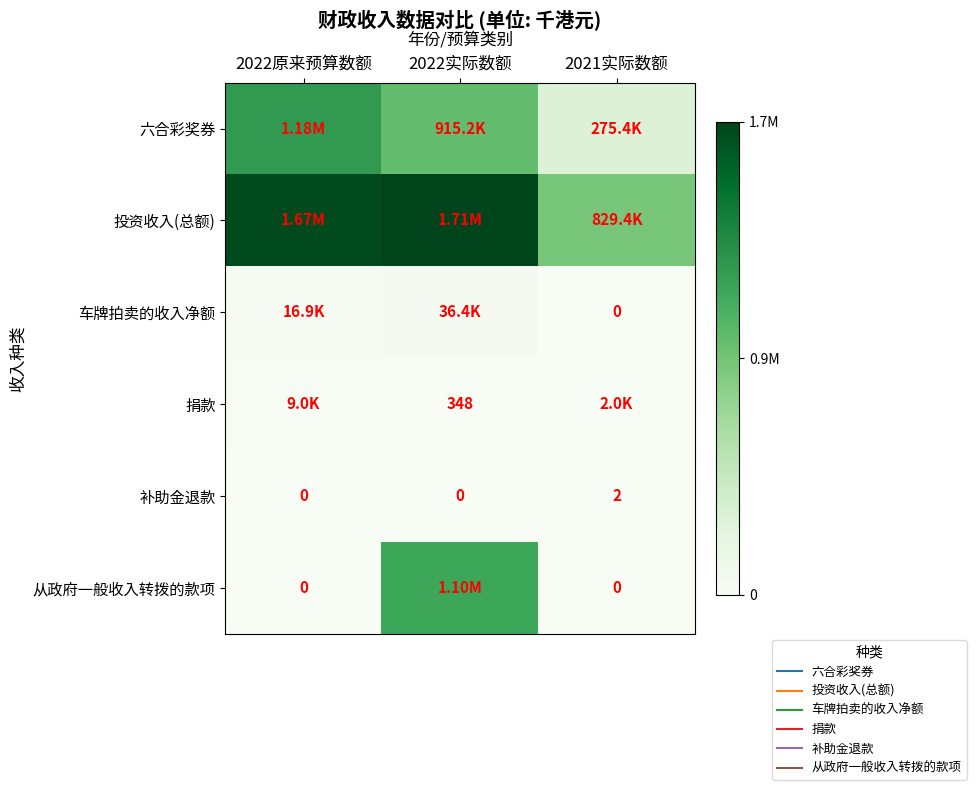

What is the sum of the 六合彩奖券 values at 2022实际数额 and 2021实际数额?

1190606